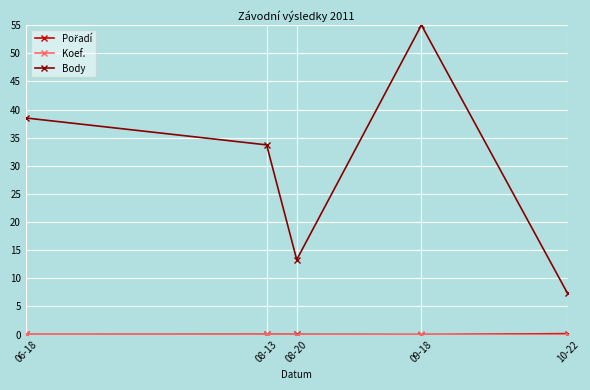

At which category does Body reach its first local valley?

08-20